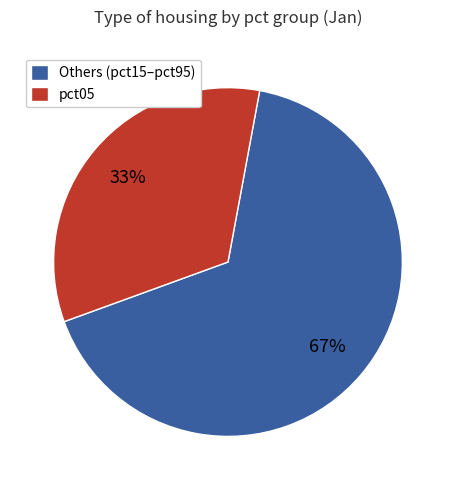

Is there any slice that represents more than half of the pie?

Yes